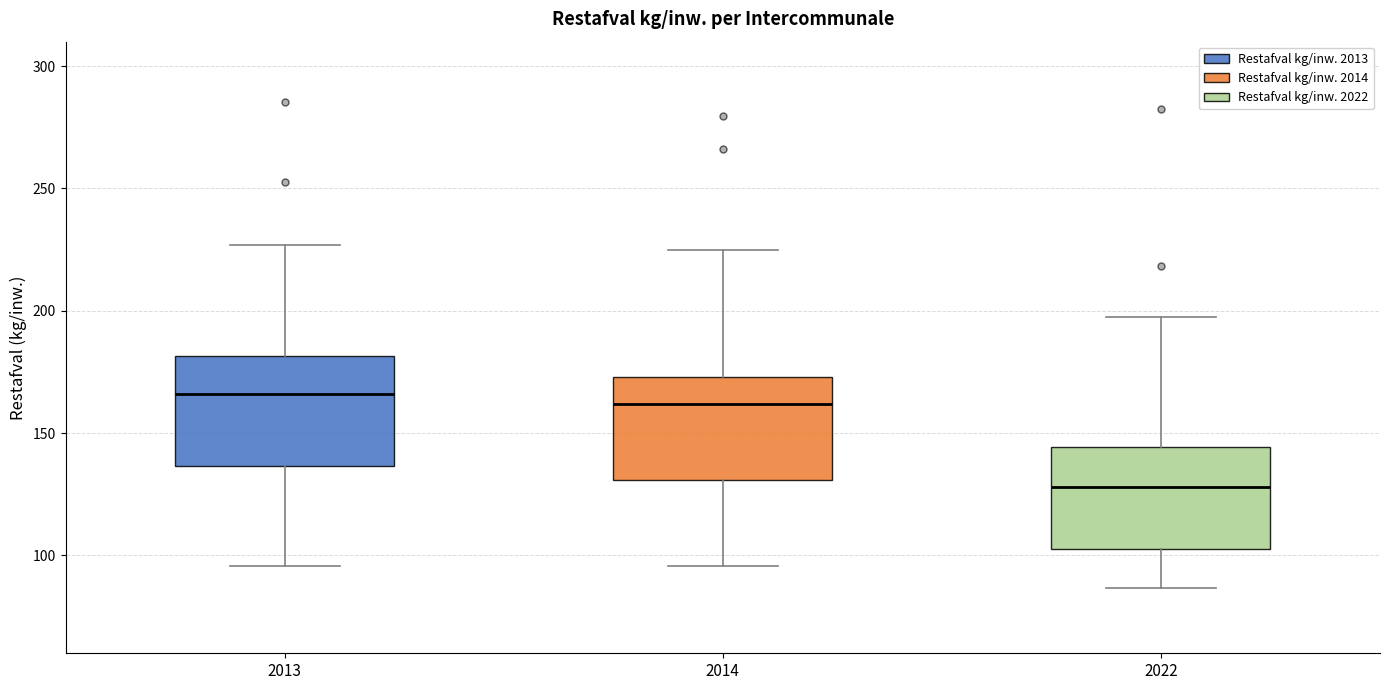

Where is the upper edge of the box at x = 2022 on the y-axis? The values are not printed on the chart, so give them approximately, as read against the axis.

145